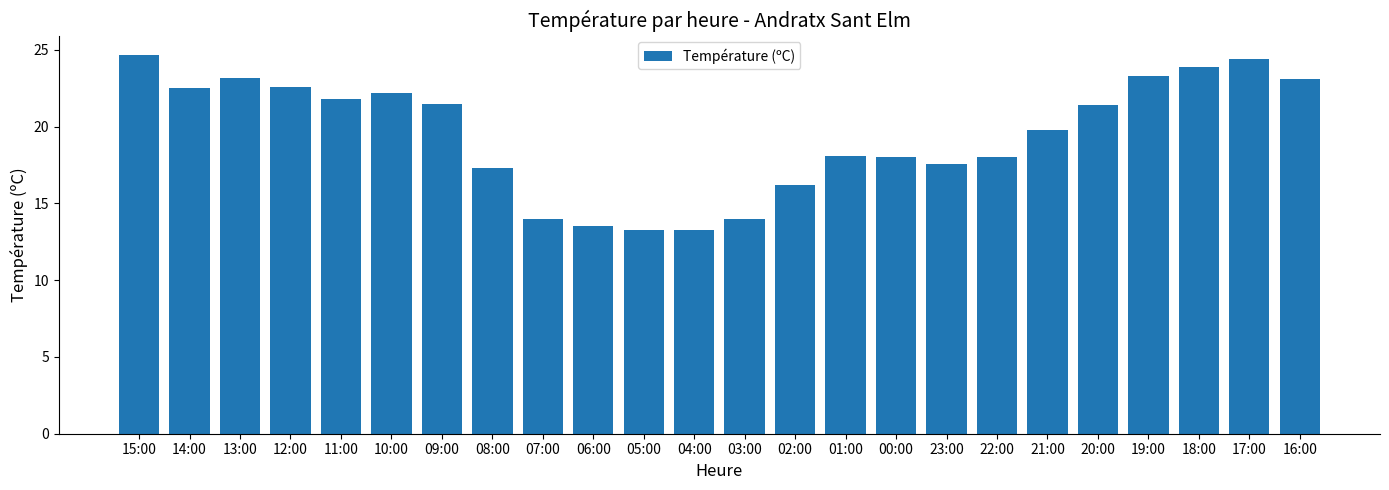

The value at 12:00 is 29.8. True or false?

False